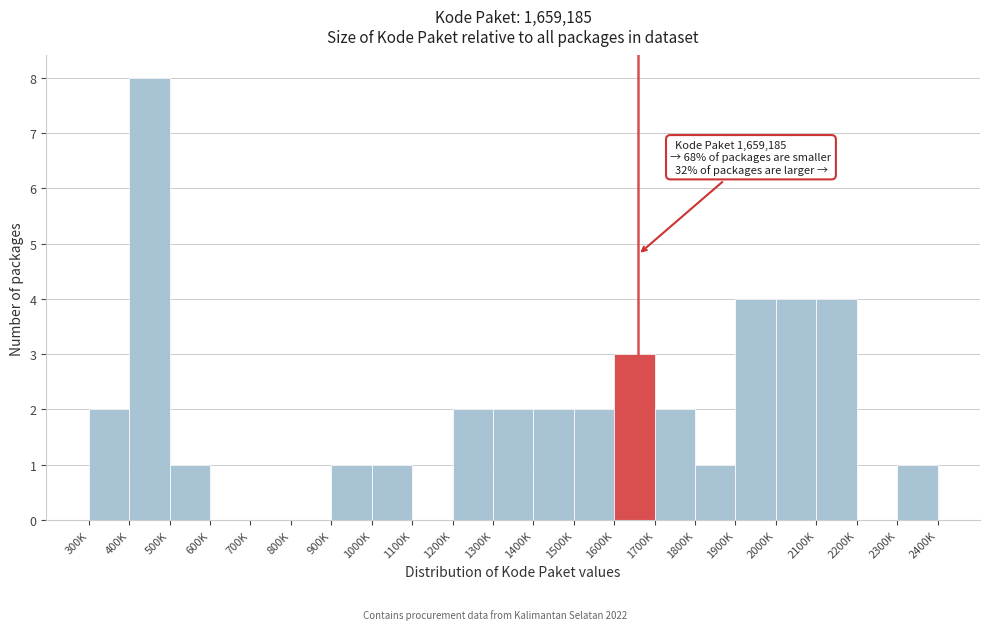

Reading right to left, extract all data points from this chart.

2300K=1	2200K=0	2100K=4	2000K=4	1900K=4	1800K=1	1700K=2	1600K=3	1500K=2	1400K=2	1300K=2	1200K=2	1100K=0	1000K=1	900K=1	800K=0	700K=0	600K=0	500K=1	400K=8	300K=2